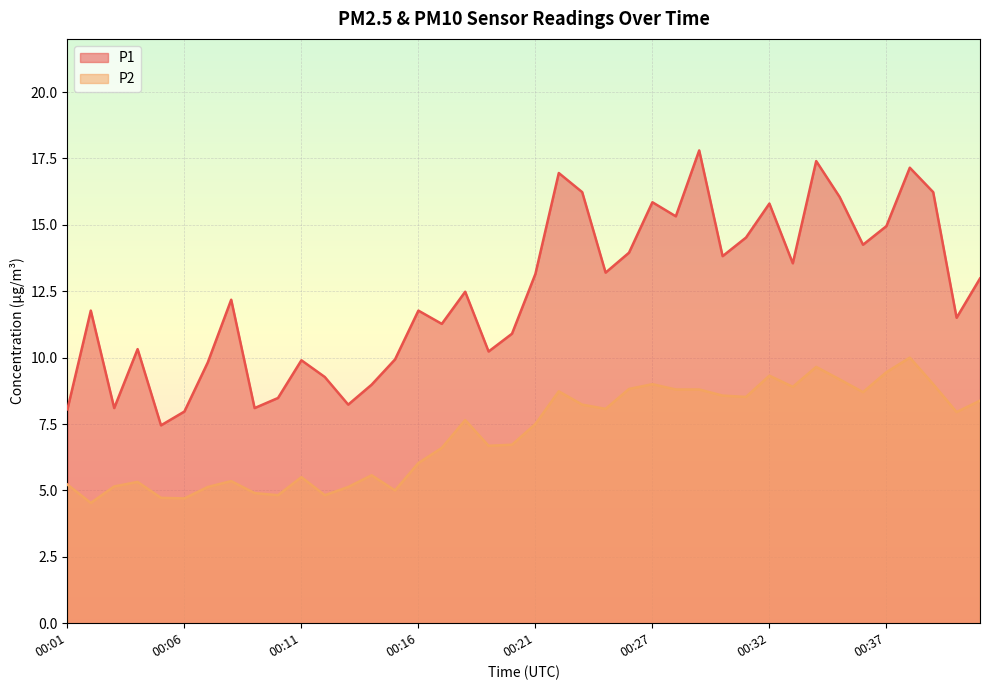

Between 00:26 and 00:34, which series saw the biggest shift?

P1